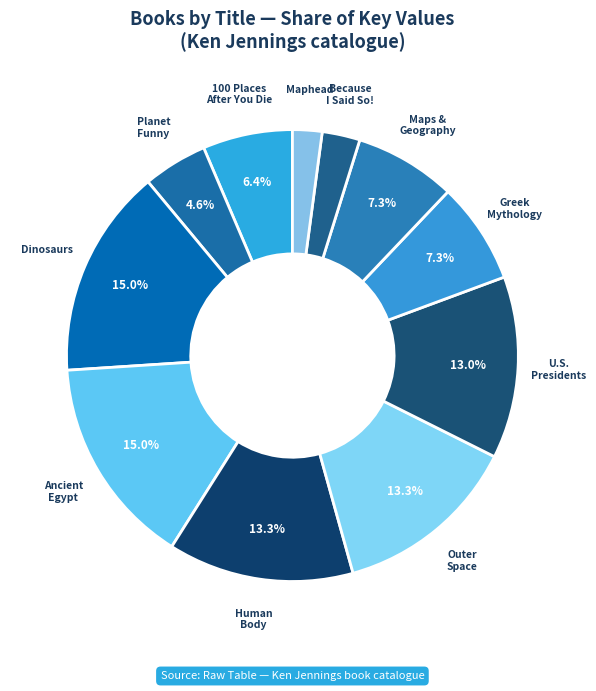

Which category has the smallest portion of the pie?

Maphead